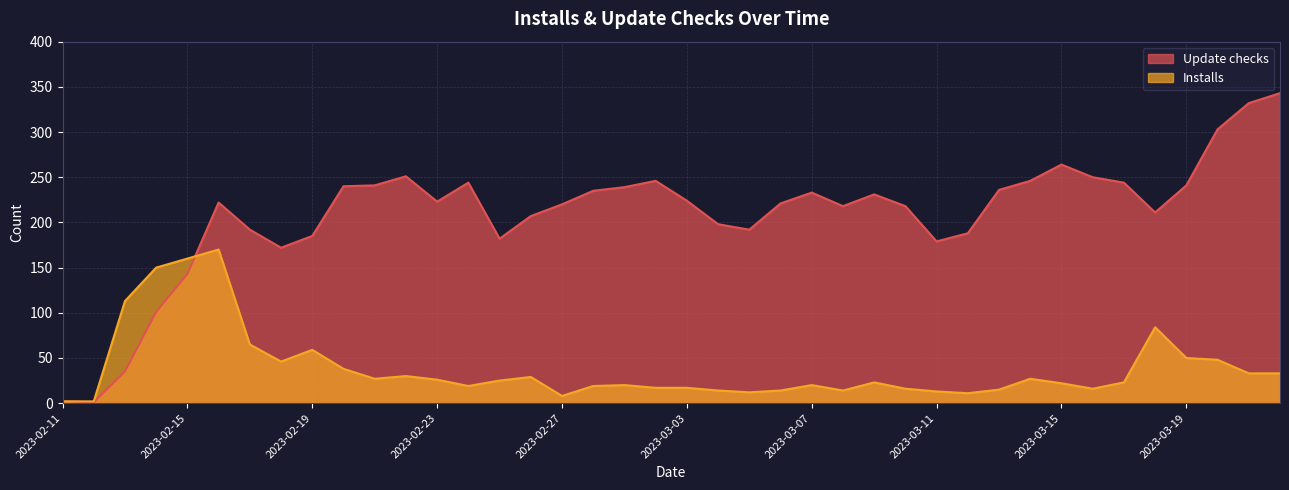

What is the average value of the Installs series?

38